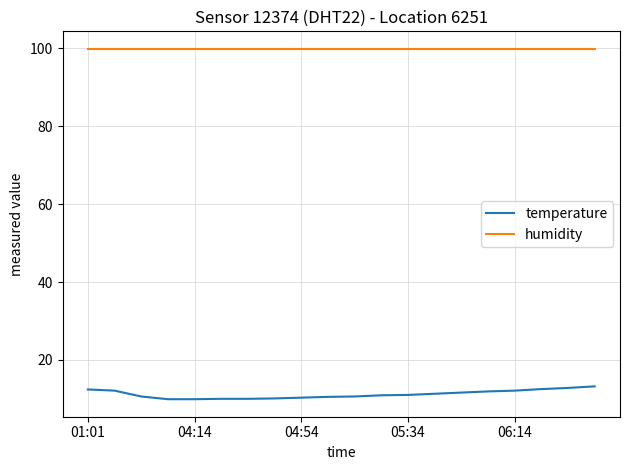

Does the chart have visible grid lines?

Yes